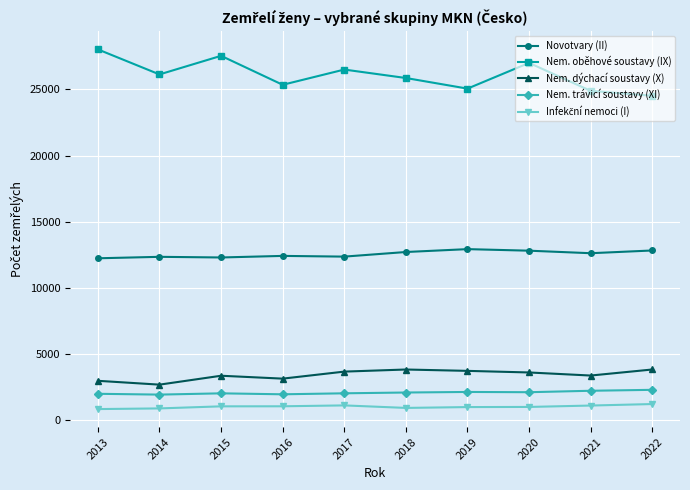

What is the average value of the Novotvary (II) series?

12560